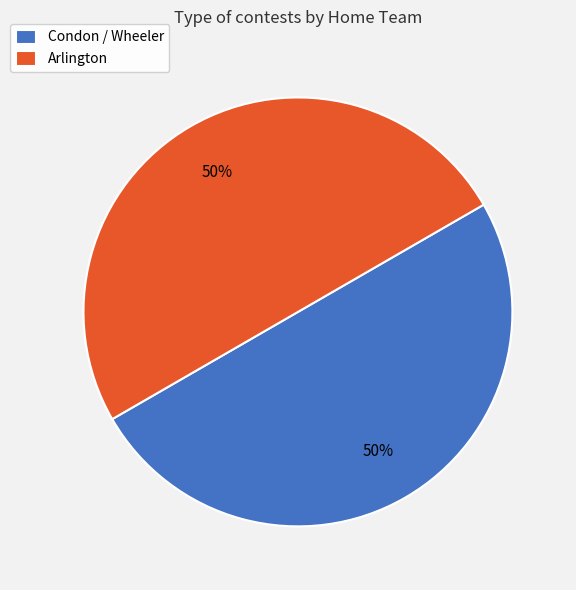

How many slices are in this pie chart?

2